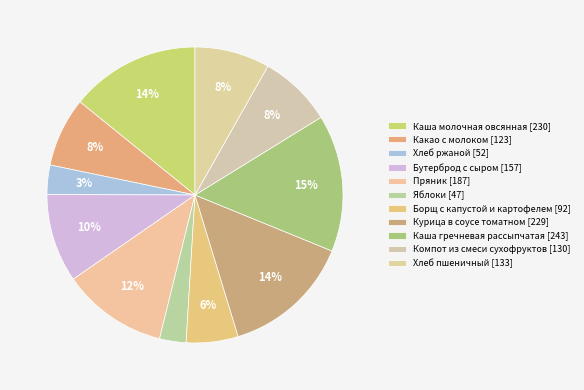

Which slice is the smallest?

Яблоки